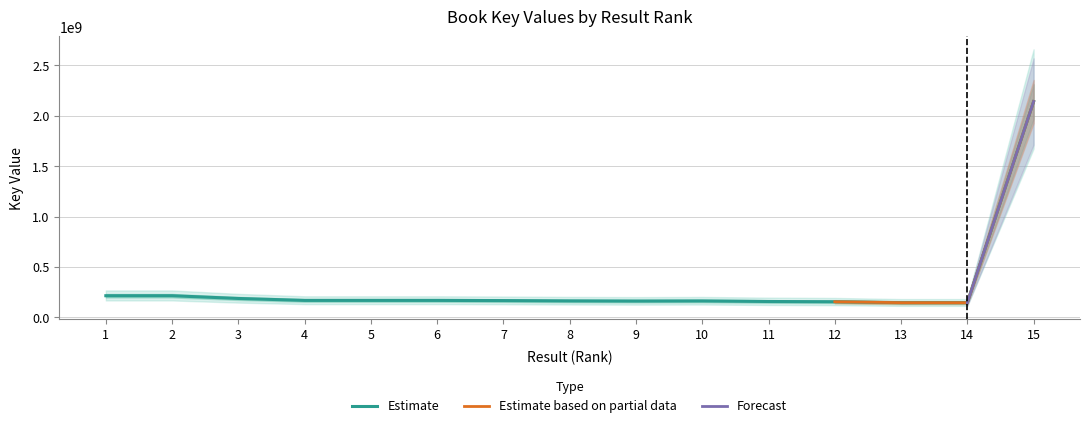

True or false: the data shows 97196106 at 1.

False